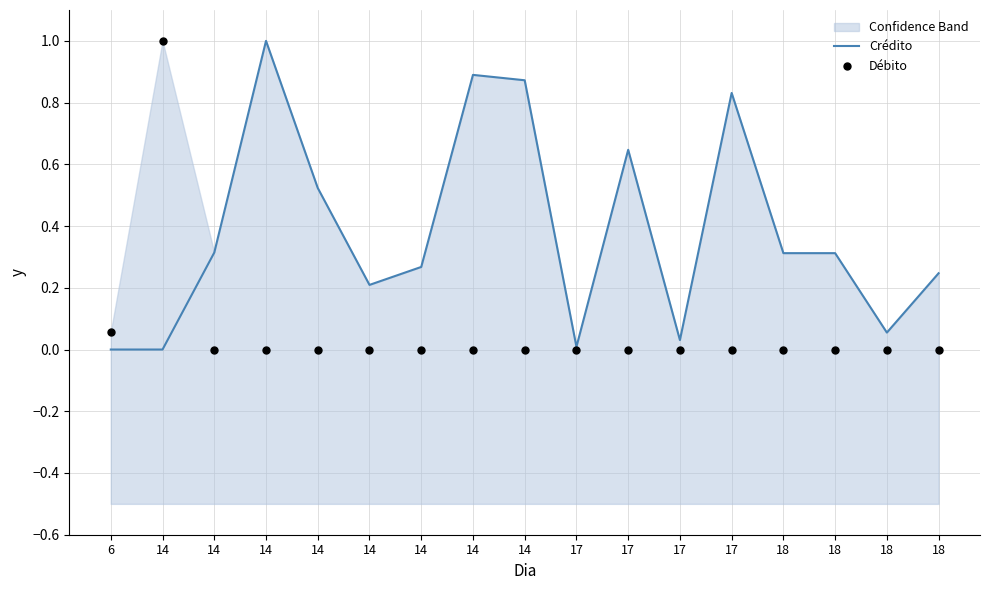

What are all the series names shown in the legend?

Crédito, Débito